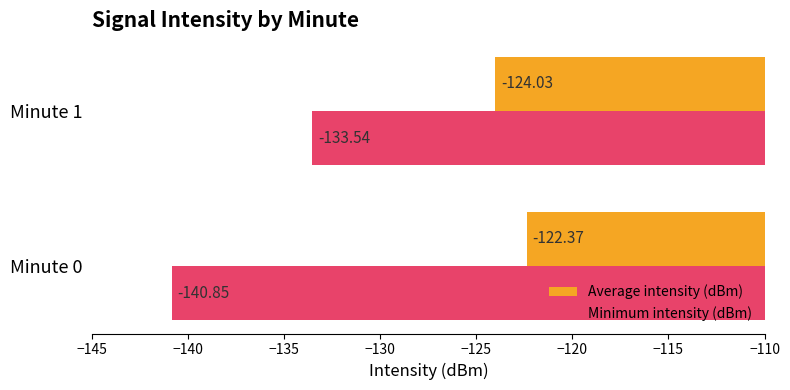

At how many categories does at least one series exceed -134?

2